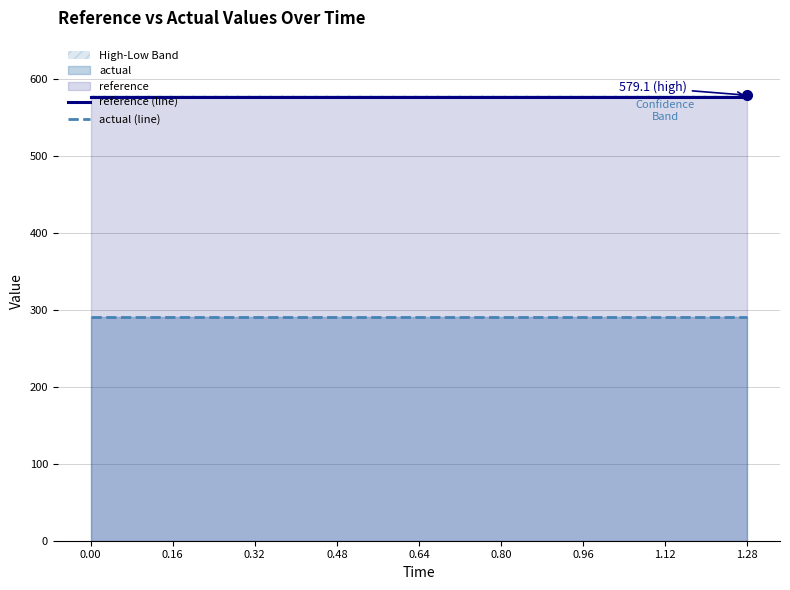

True or false: actual (line) and reference (line) intersect in this chart.

False